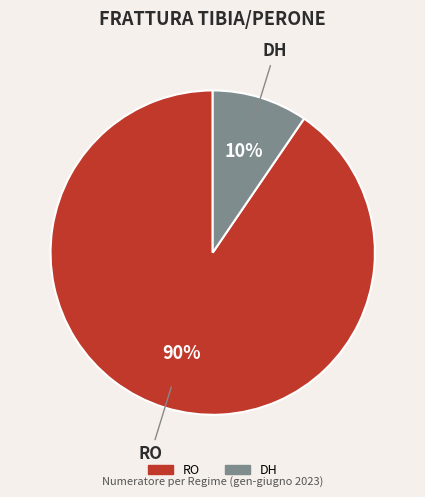

The DH slice represents 22% of the pie. True or false?

False